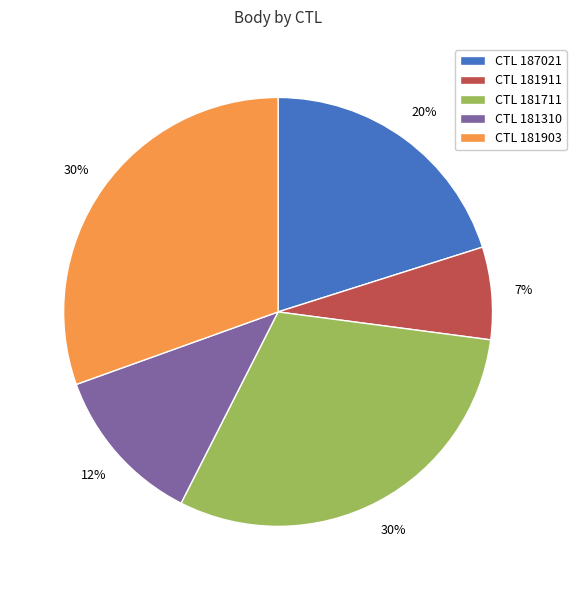

To the nearest percent, what percentage of the pie is CTL 181903?

30%